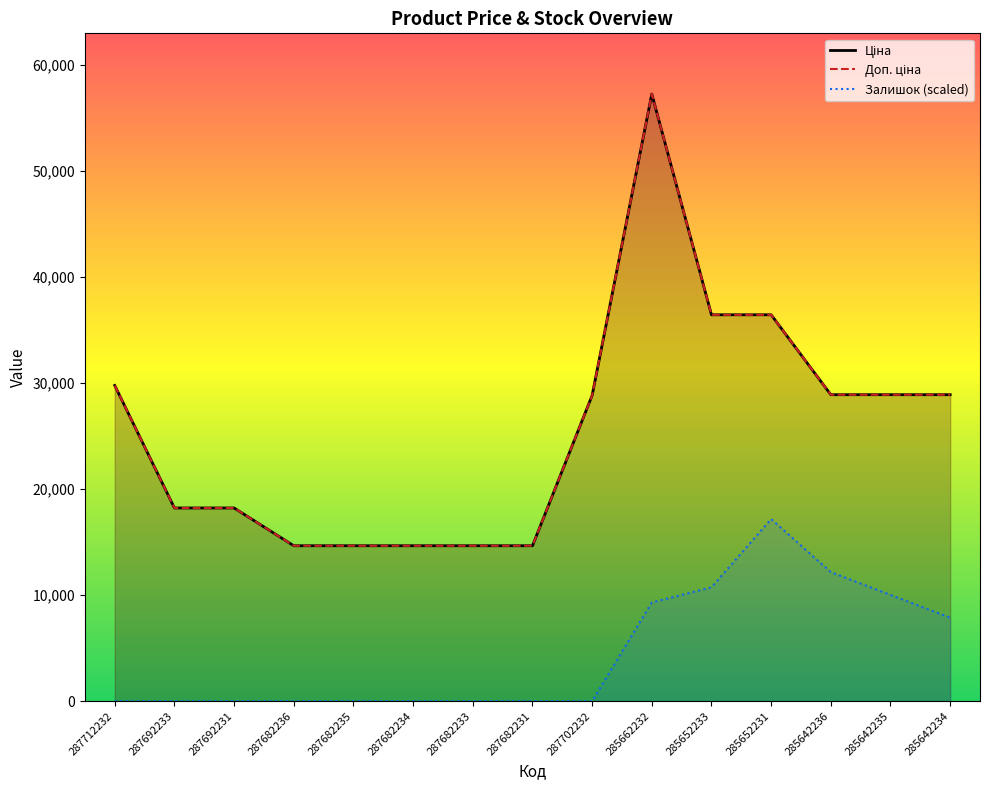

How many lines are shown in the chart?

3